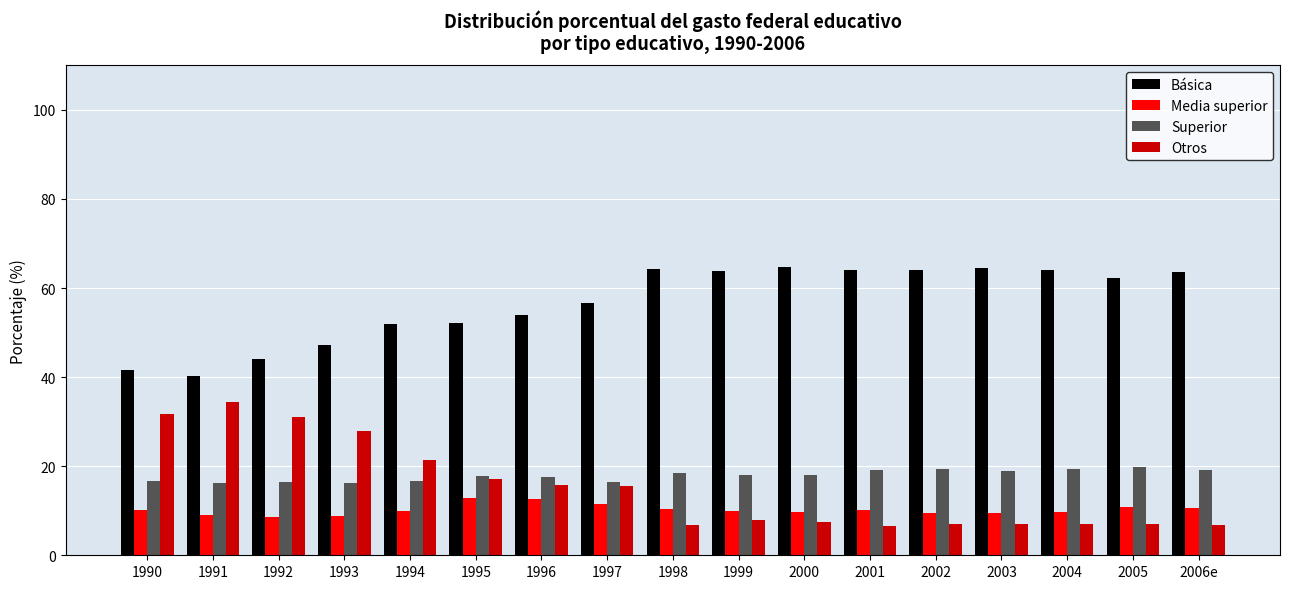

What are all the series names shown in the legend?

Básica, Media superior, Superior, Otros